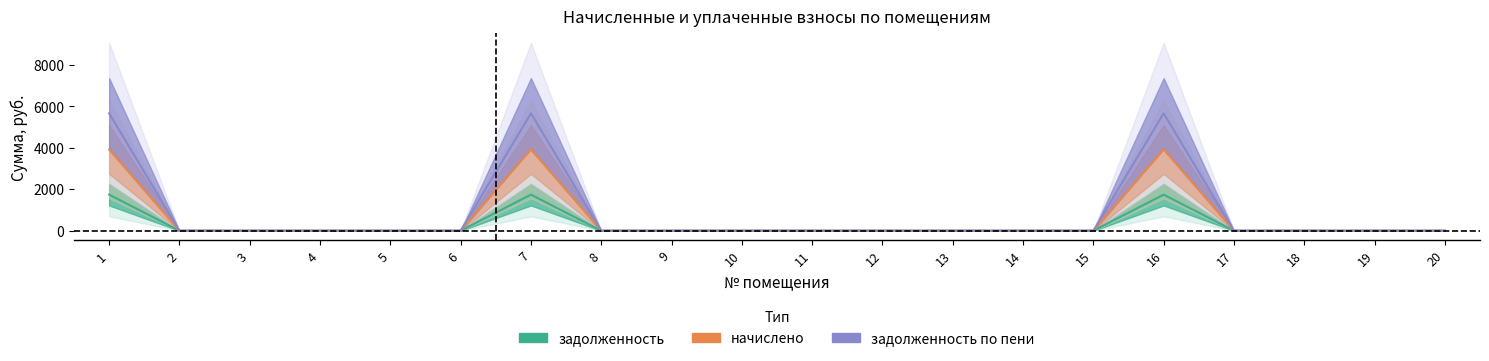

What is the value of the начислено point at the 1st from the left?

3922.0